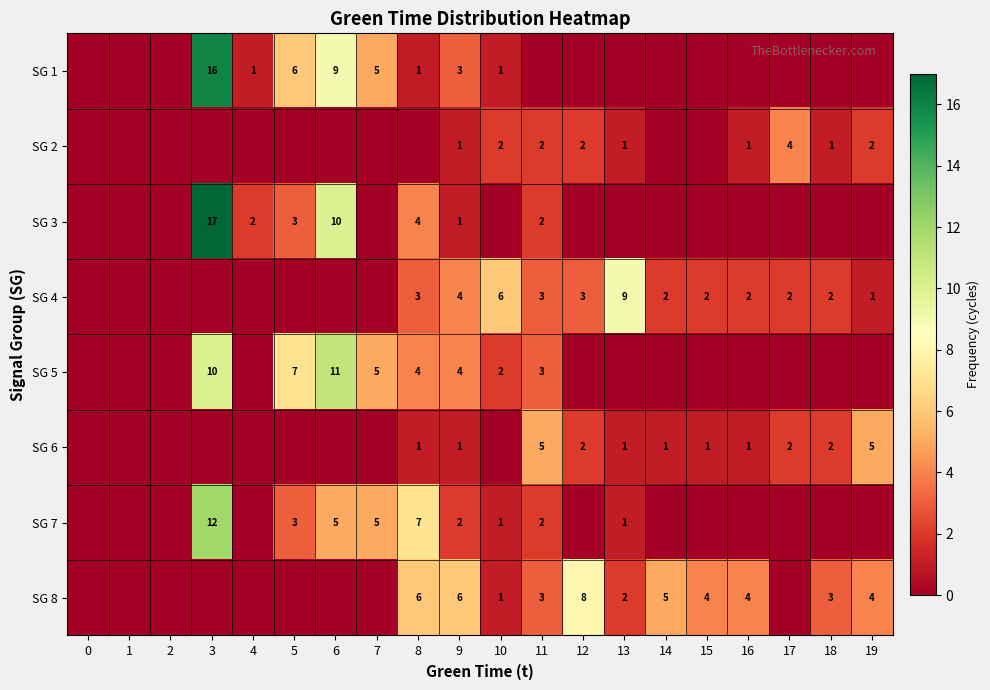

What is the sum of the SG 6 values at 14 and 19?

6